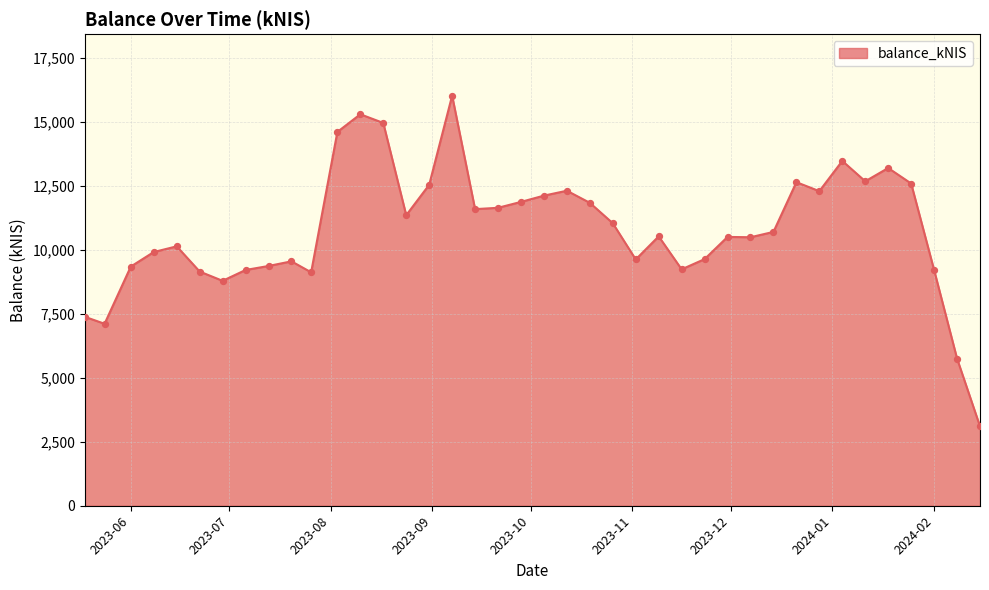

What is the maximum value shown in the chart?

16028.9